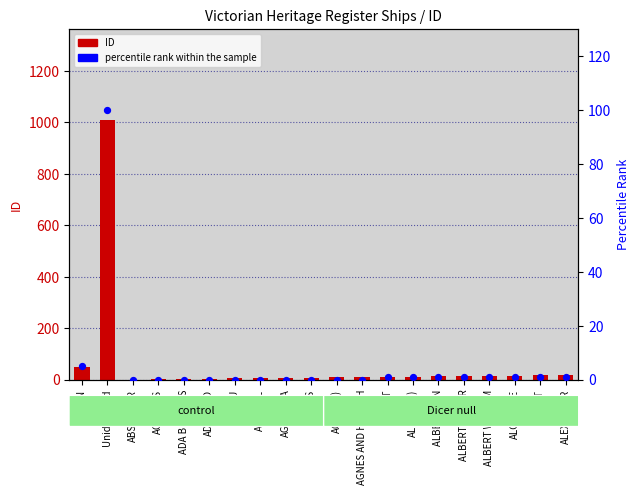

Which series reaches the minimum Y coordinate?

percentile rank within the sample